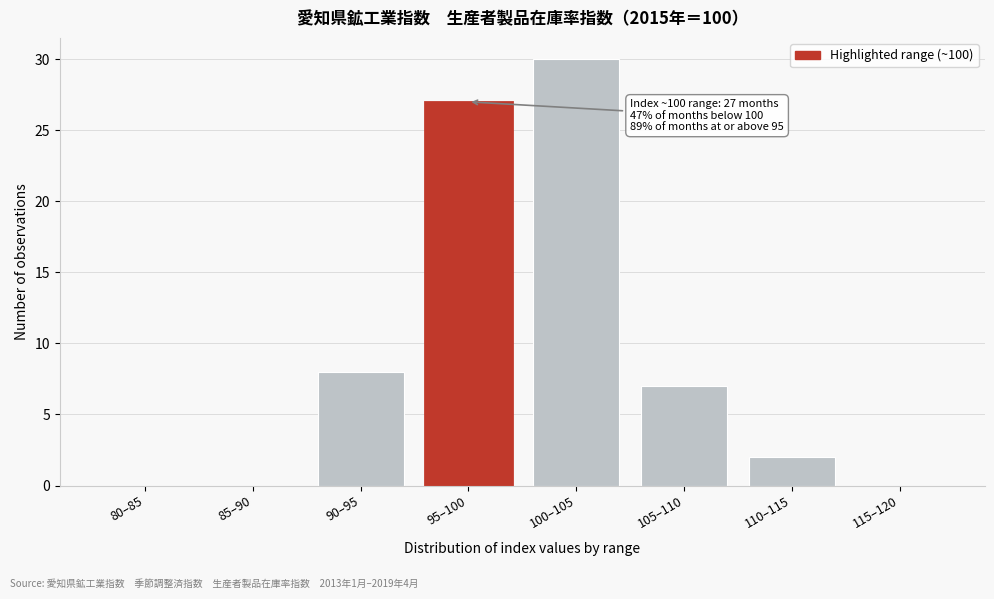

Reading right to left, what are all the values shown in this chart?

115–120=0	110–115=2	105–110=7	100–105=30	95–100=27	90–95=8	85–90=0	80–85=0